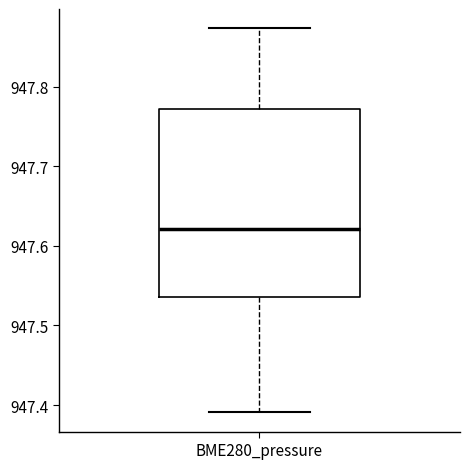

Transcribe this box plot: give where the median line is, the range the box spans, and where the two whiskers end, as read against the y-axis. The values are not printed on the chart, so give them approximately, as read against the axis.

median 947.62, box 947.54 to 947.77, whiskers 947.39 to 947.87